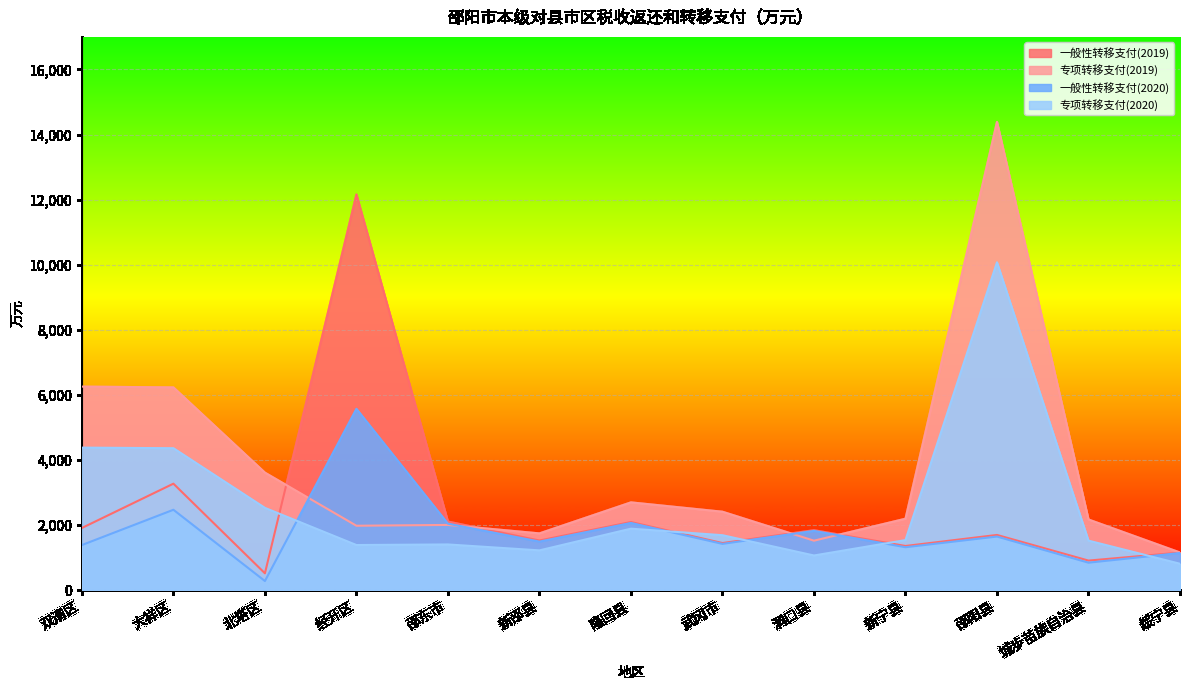

True or false: 专项转移支付(2020) has a value of 679.3 at 邵东市.

False